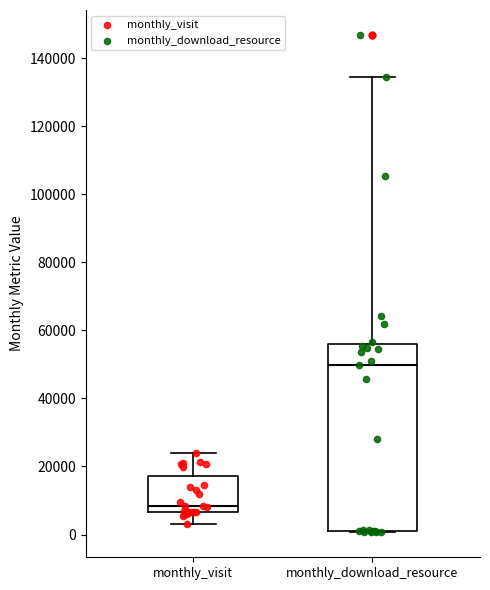

Which box is the tallest, from its lower edge to its upper edge?

monthly_download_resource